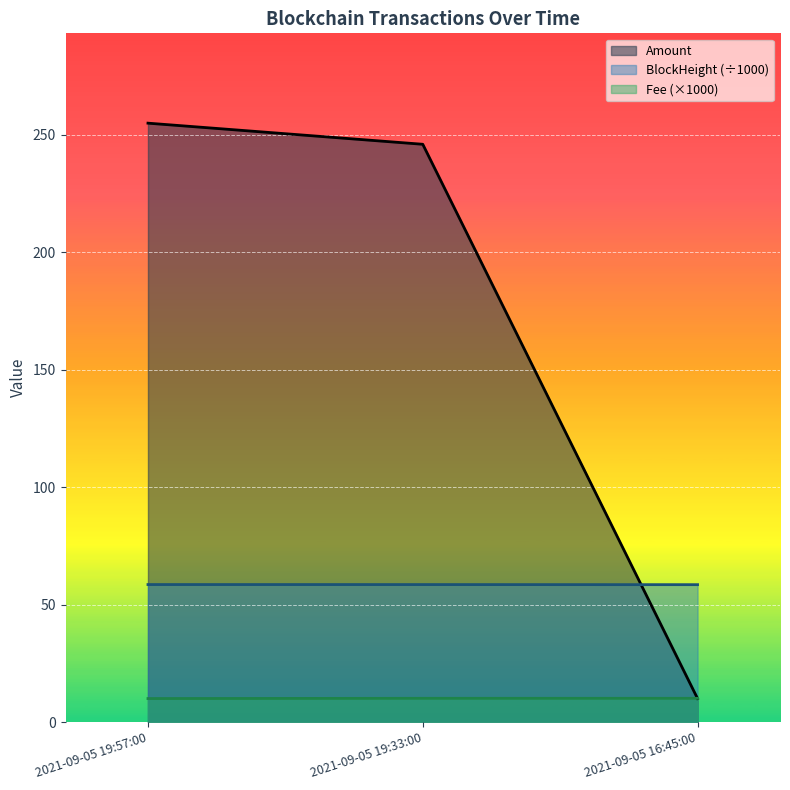

Rank the series by their maximum value, from lowest to highest.

Fee (×1000), BlockHeight (÷1000), Amount